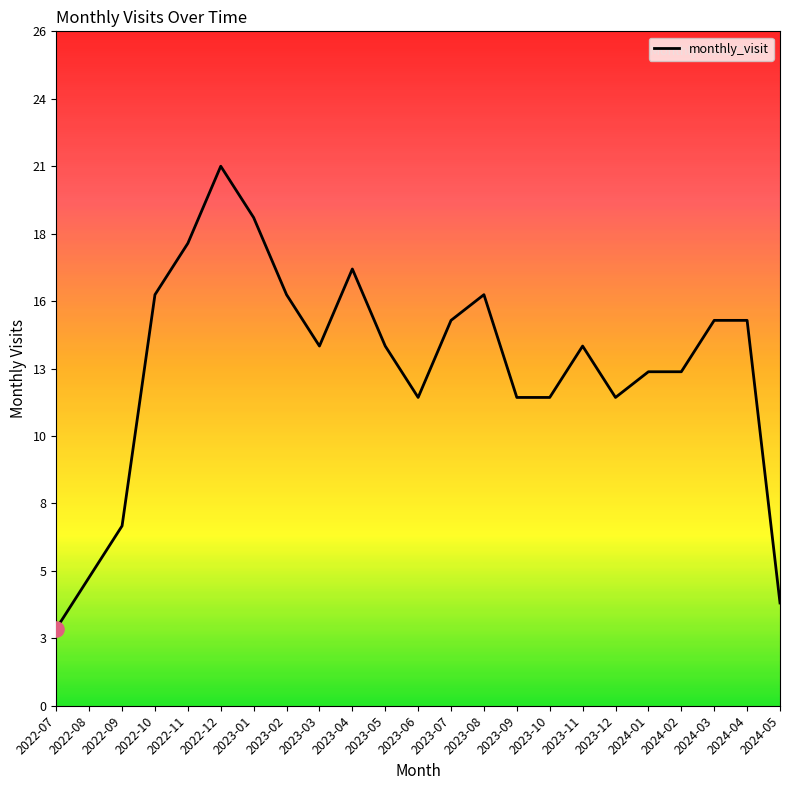

What is the change in value from 2022-07 to 2023-02?

+13